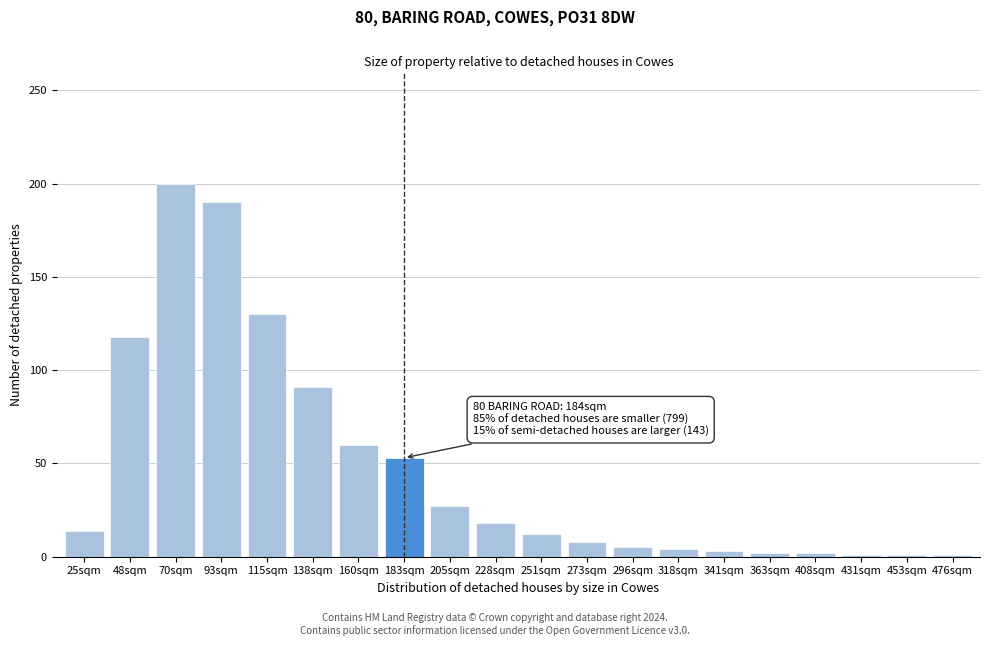

What is the label of the 3rd bar from the right?

431sqm